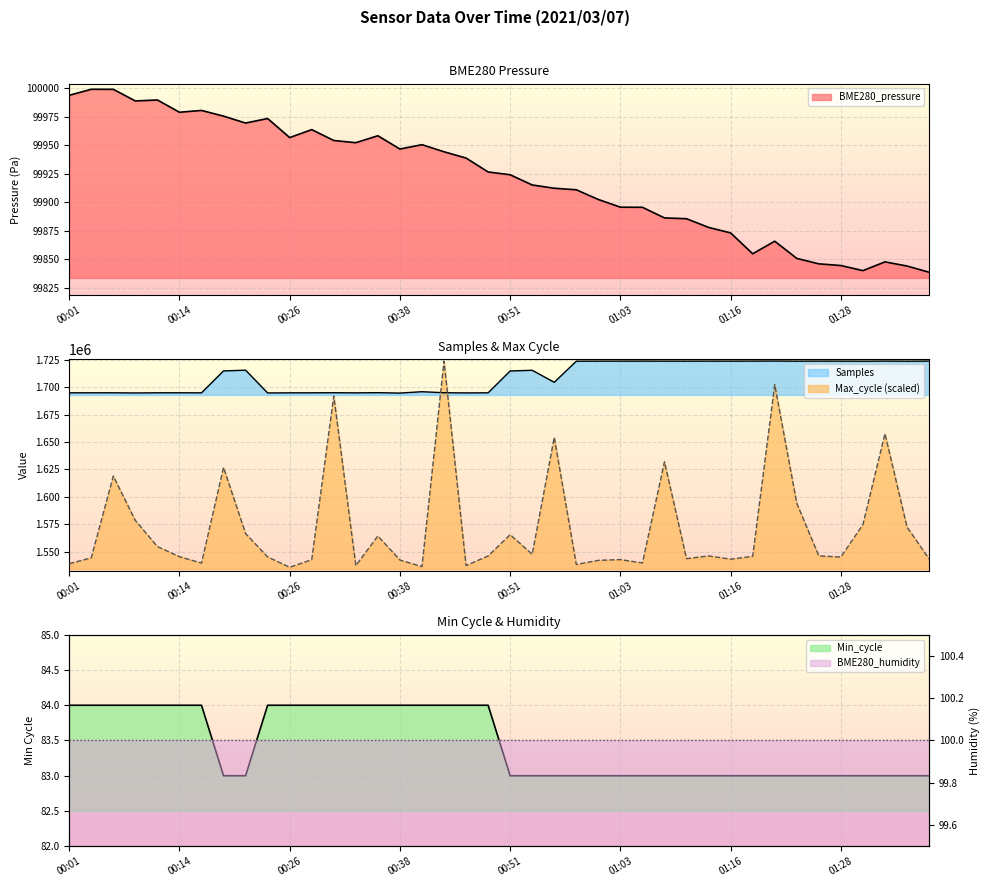

At which category does Max_cycle reach its first local valley?

00:16